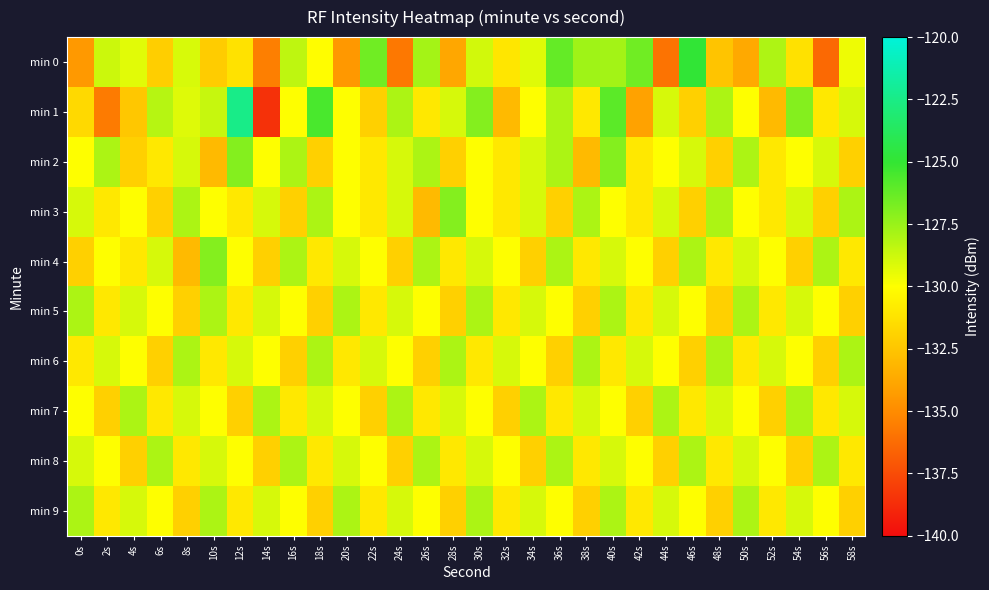

At 22s, list the series in order from smallest to largest.

min 1, min 7, min 2, min 3, min 5, min 9, min 4, min 8, min 6, min 0